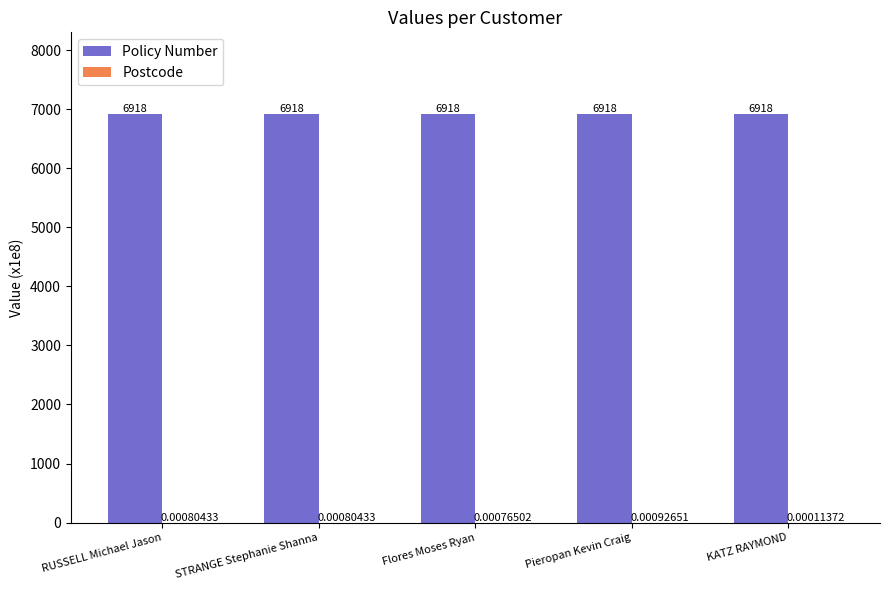

Where is Policy Number nearest to the value 6918?

KATZ RAYMOND